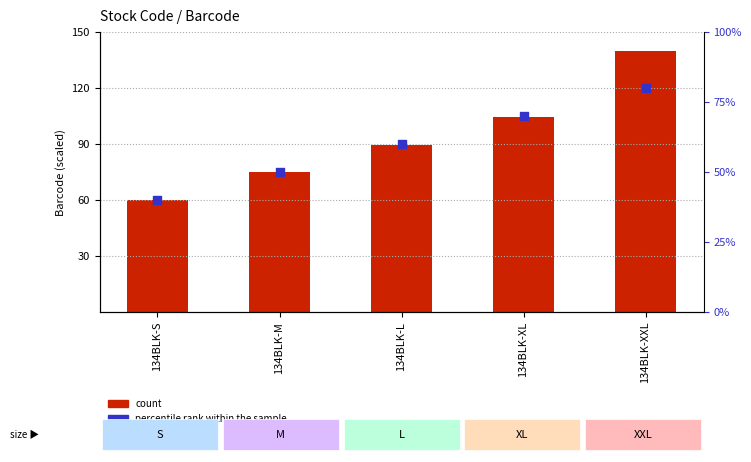

What is the total value across all series at 134BLK-L?

149.5